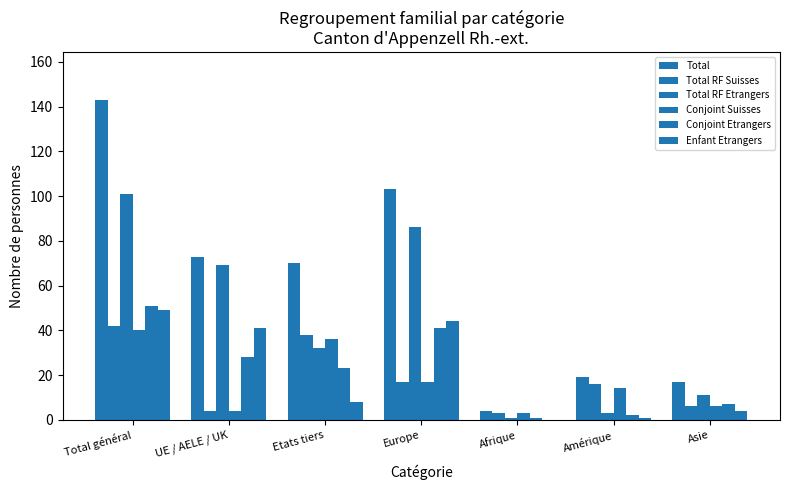

What is the total value across all series at Europe?

308